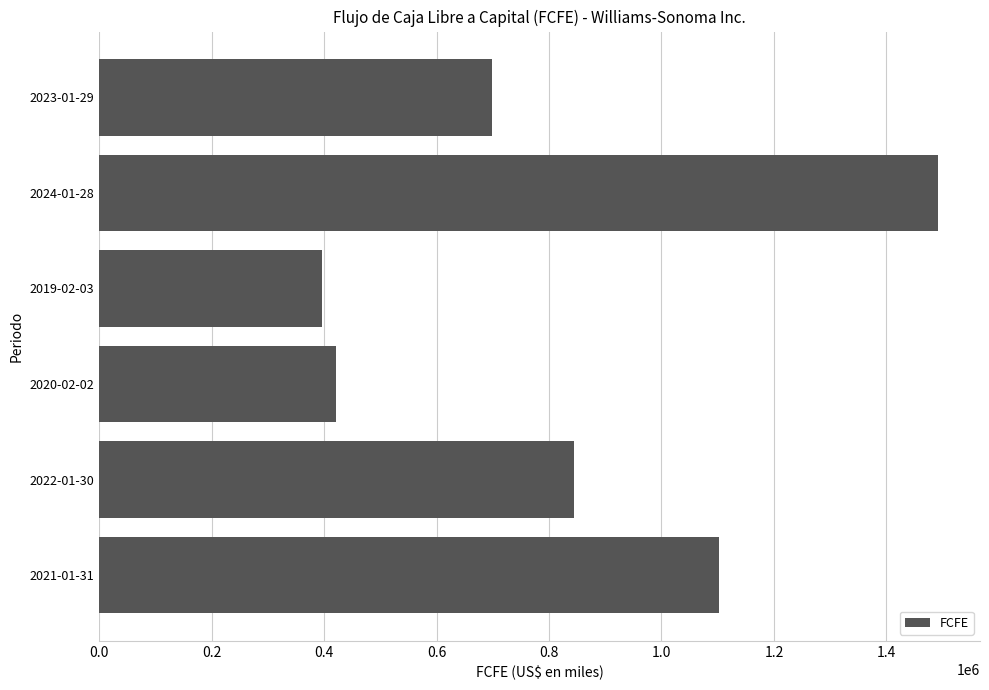

What is the greatest value displayed?

1491815